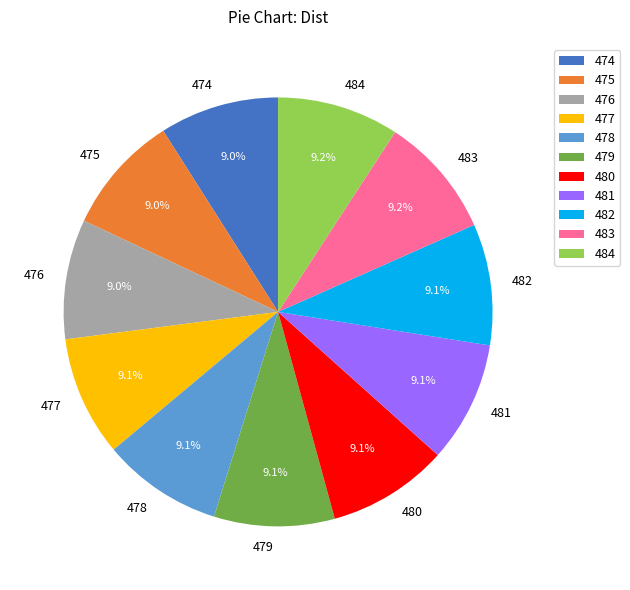

Approximately how many times larger is the value at 476 compared to 479?

1.0